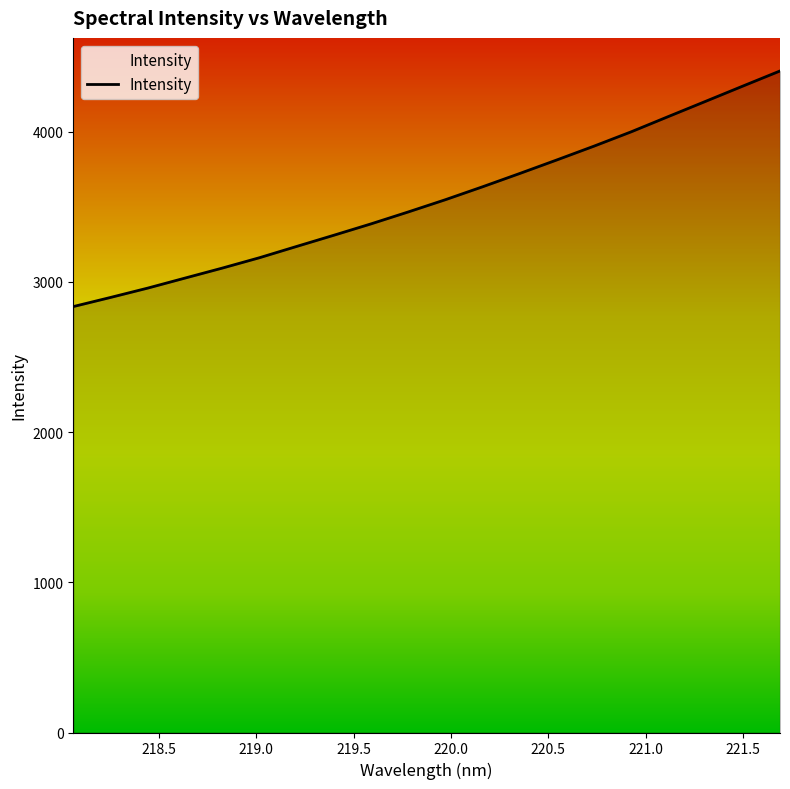

What is the minimum value shown in the chart?

2835.3